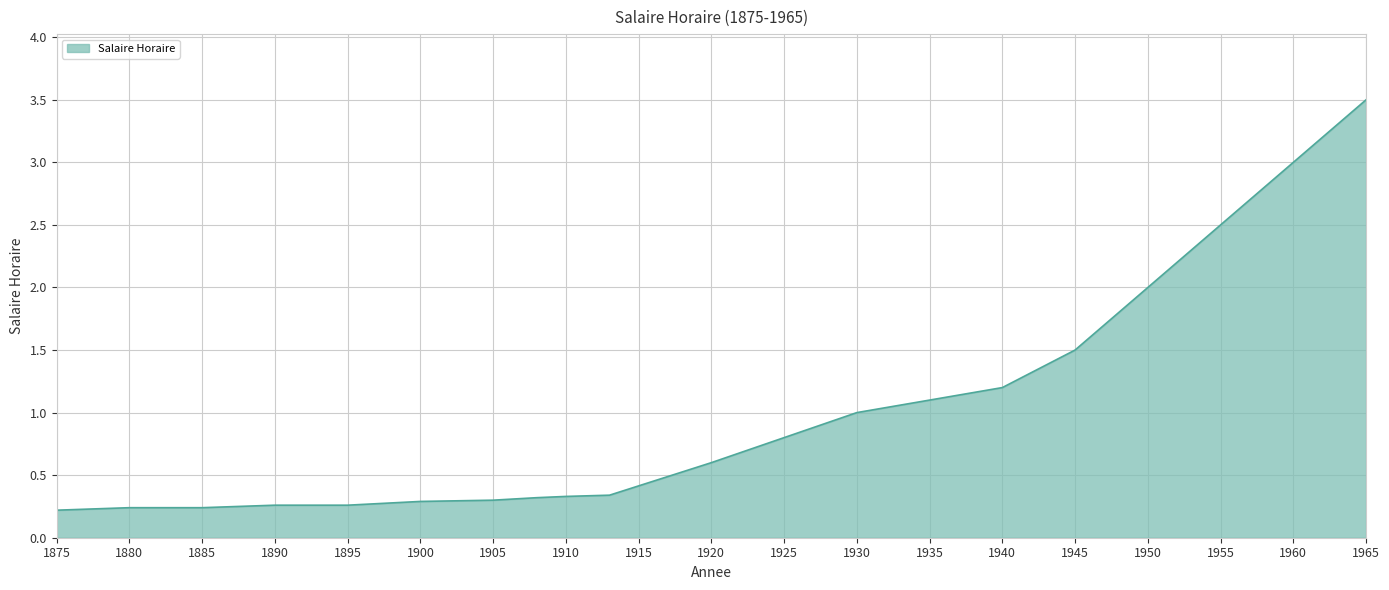

What is the difference between the maximum and minimum values?

3.3